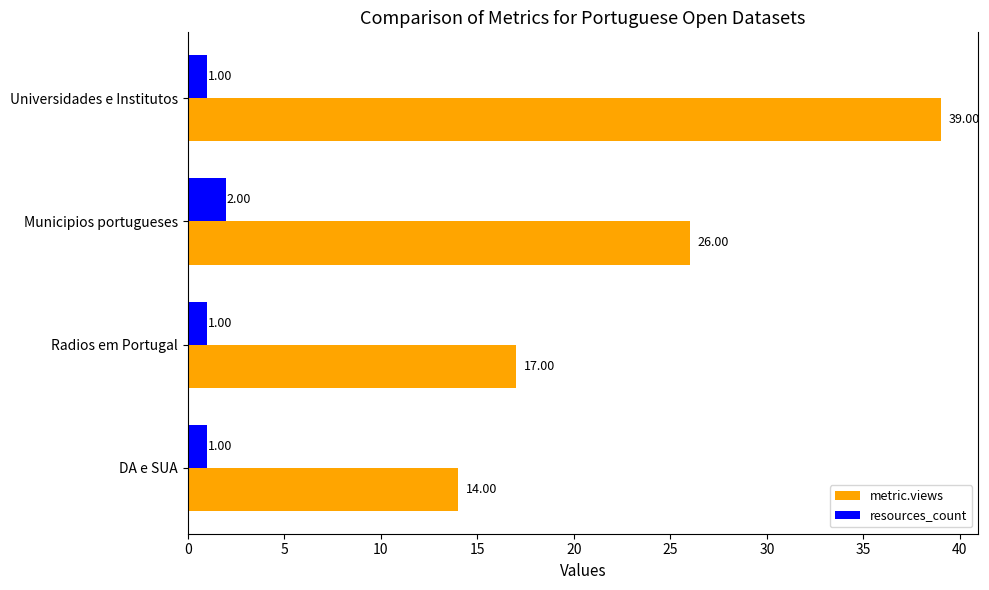

What is the average value of the metric.views series?

24